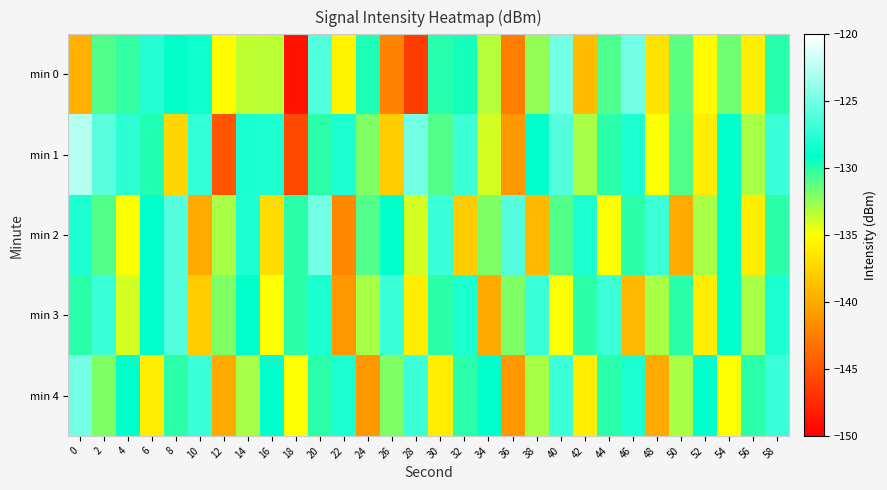

Count the number of data series in this chart.

5